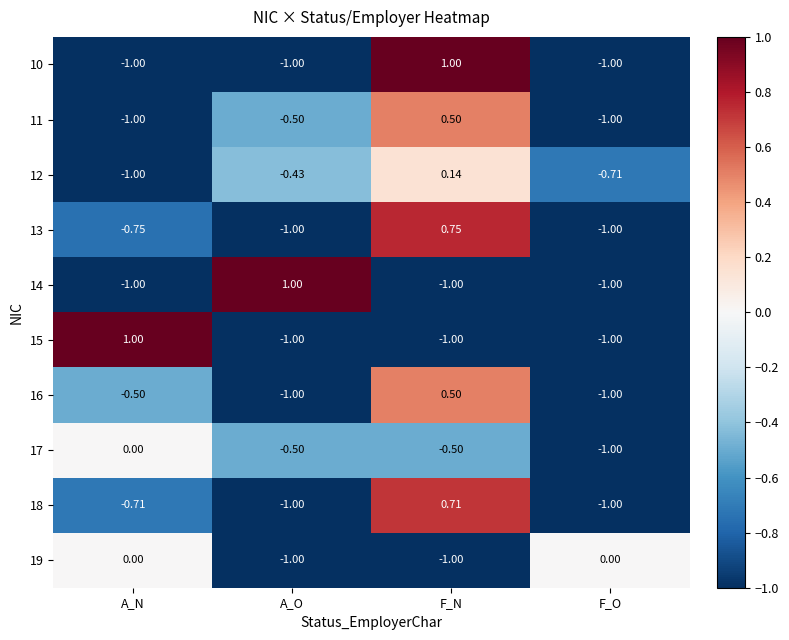

Where does the 12 series first go above 0?

F_N